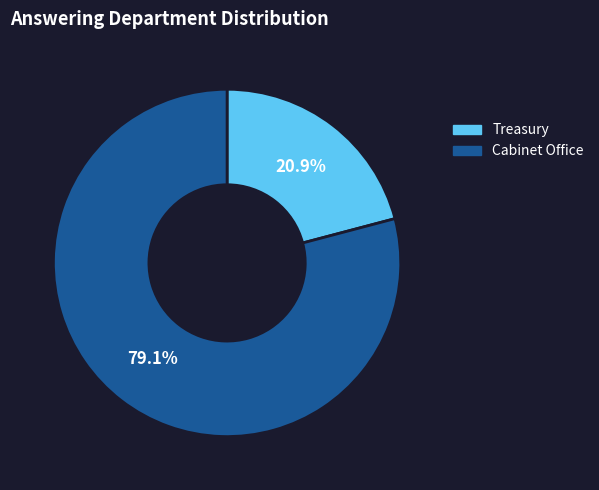

What percentage is the Cabinet Office slice, to the nearest percent?

79%